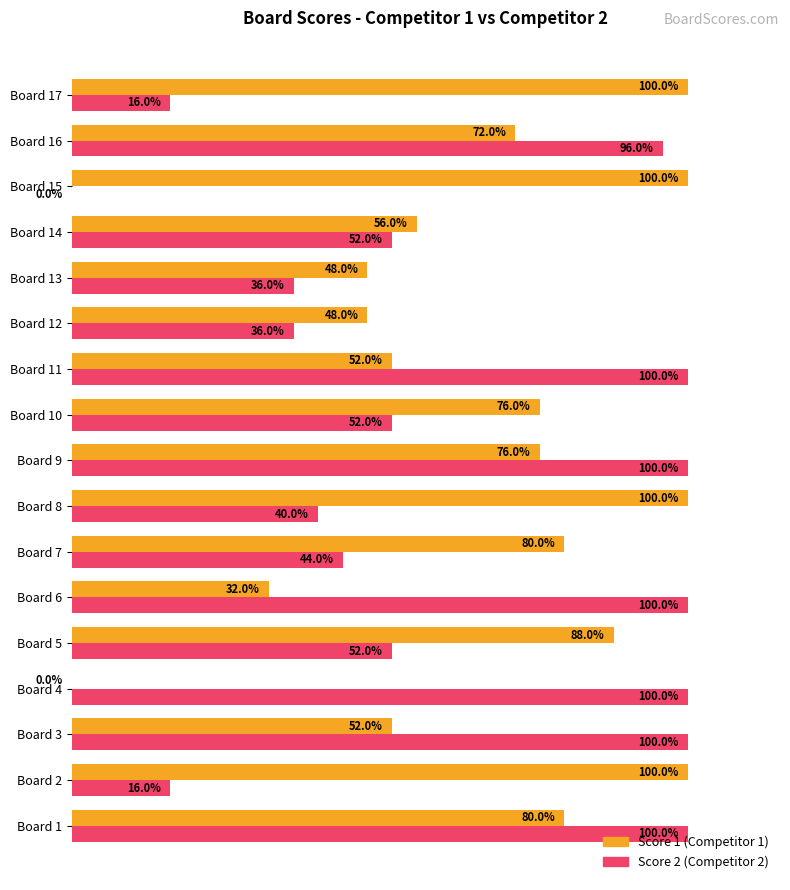

At which category is the sum across all series the highest?

Board 1